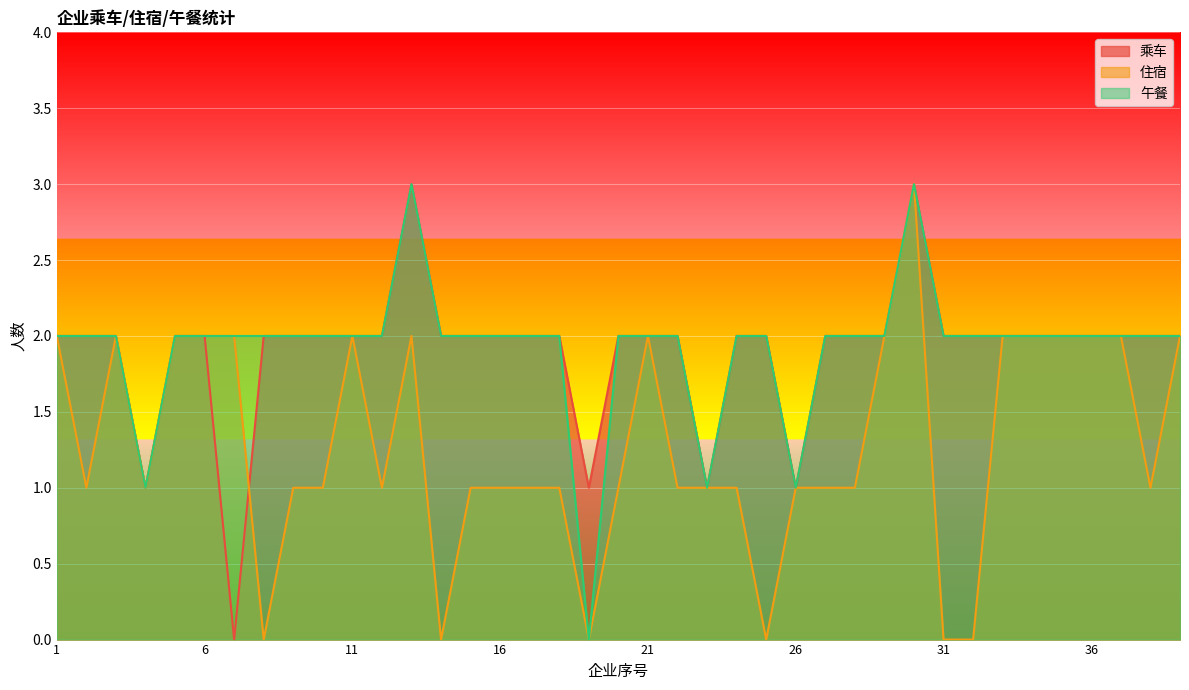

Read the 乘车 value at 3.

2